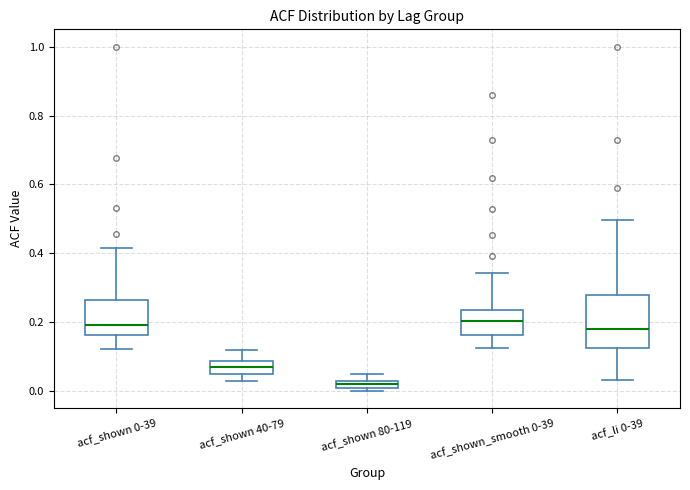

Which box is the tallest, from its lower edge to its upper edge?

acf_li 0-39